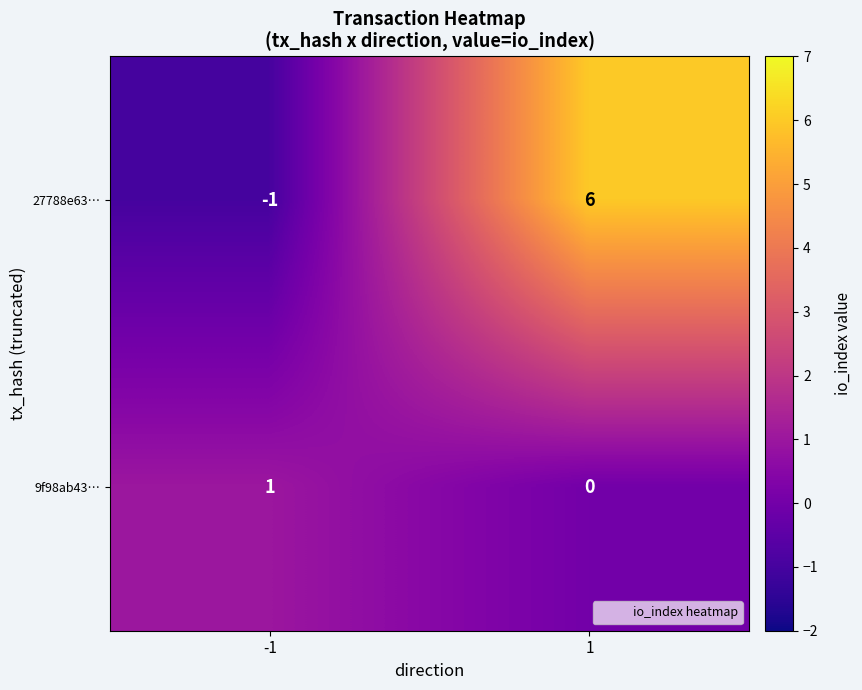

How many positive values does the 9f98ab43… series have?

1